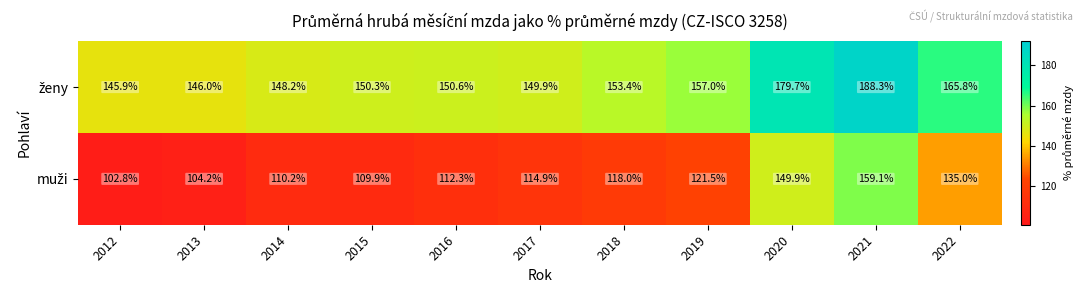

At which category is the sum across all series the highest?

2021